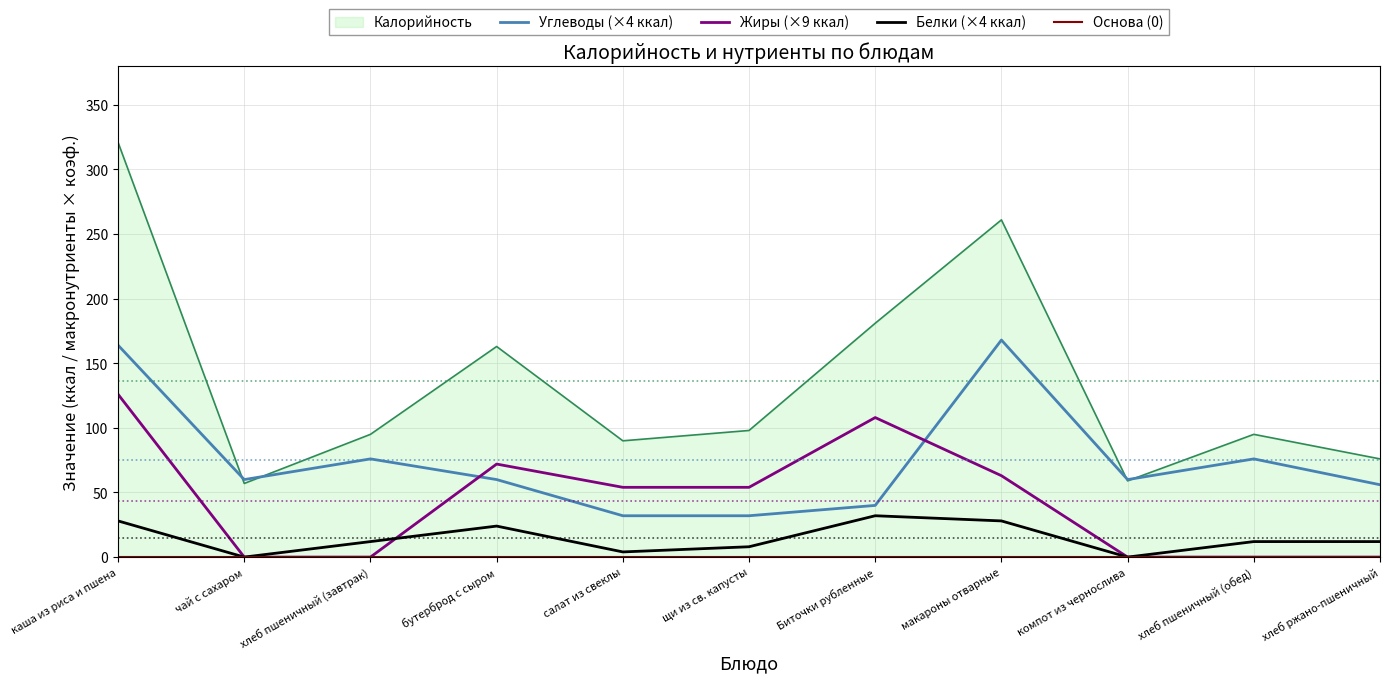

Which series ends up on top after the final intersection of Белки (×4 ккал) and Жиры (×9 ккал)?

Жиры (×9 ккал)